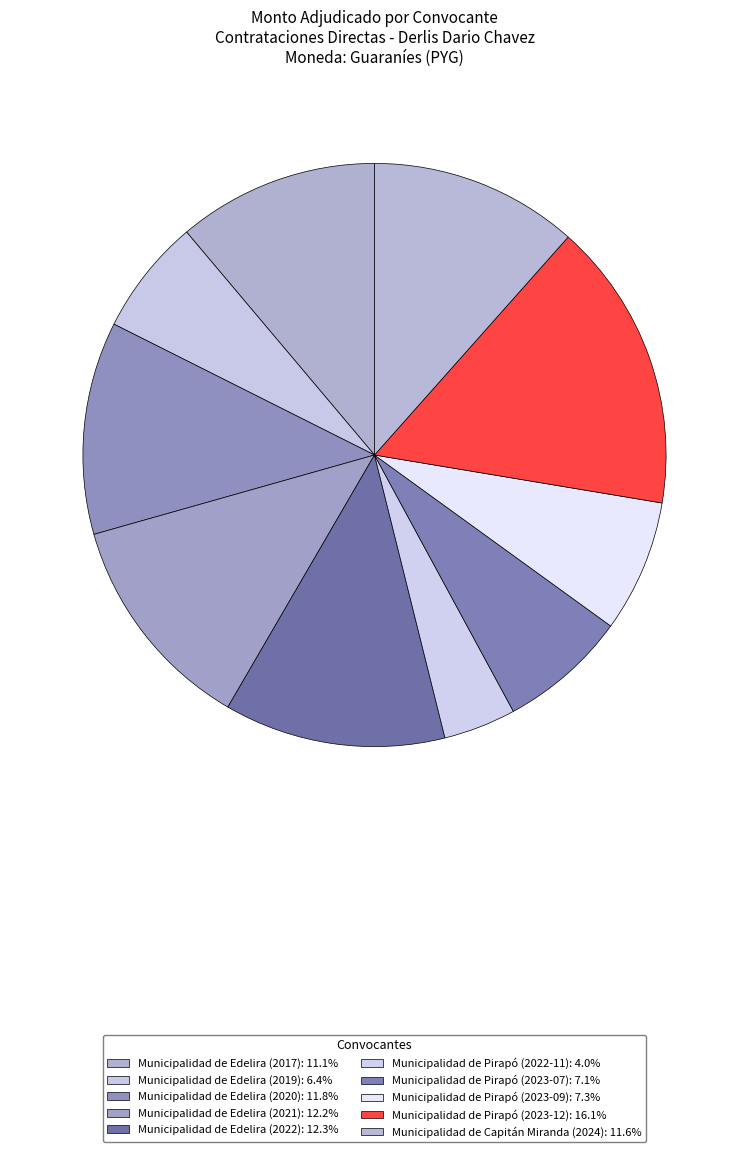

Does Municipalidad de Edelira (2020) represent more than half of the total?

No